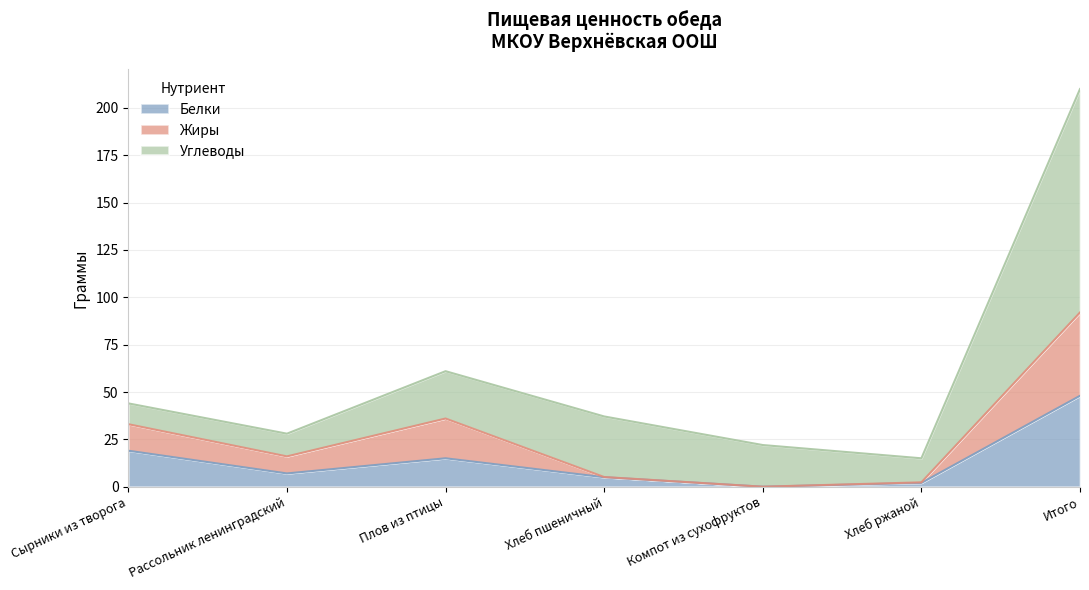

What is the total value across all series at Итого?

210.0